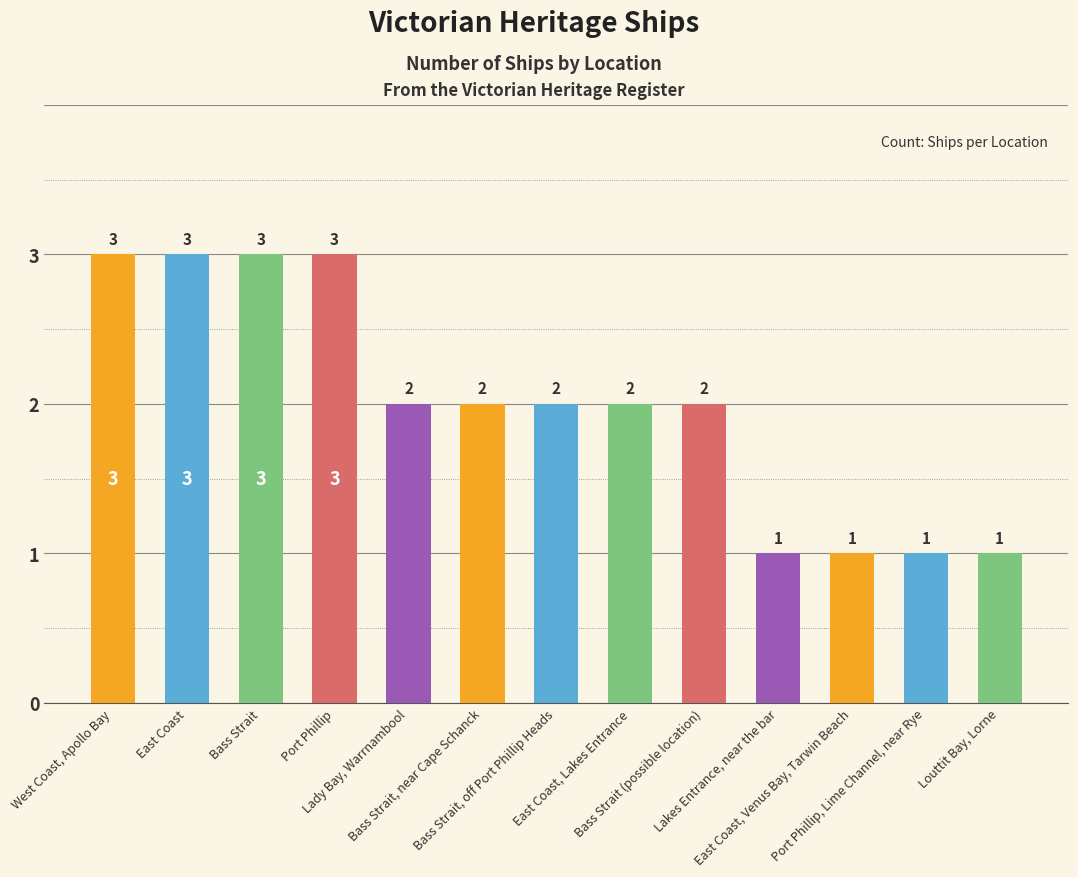

Is it true that the value at East Coast, Venus Bay, Tarwin Beach is 0?

False